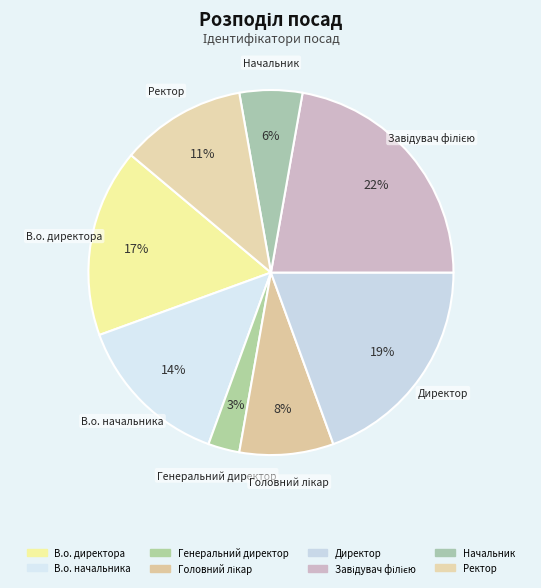

To the nearest percent, what is the combined percentage of Ректор and В.о. начальника?

25%